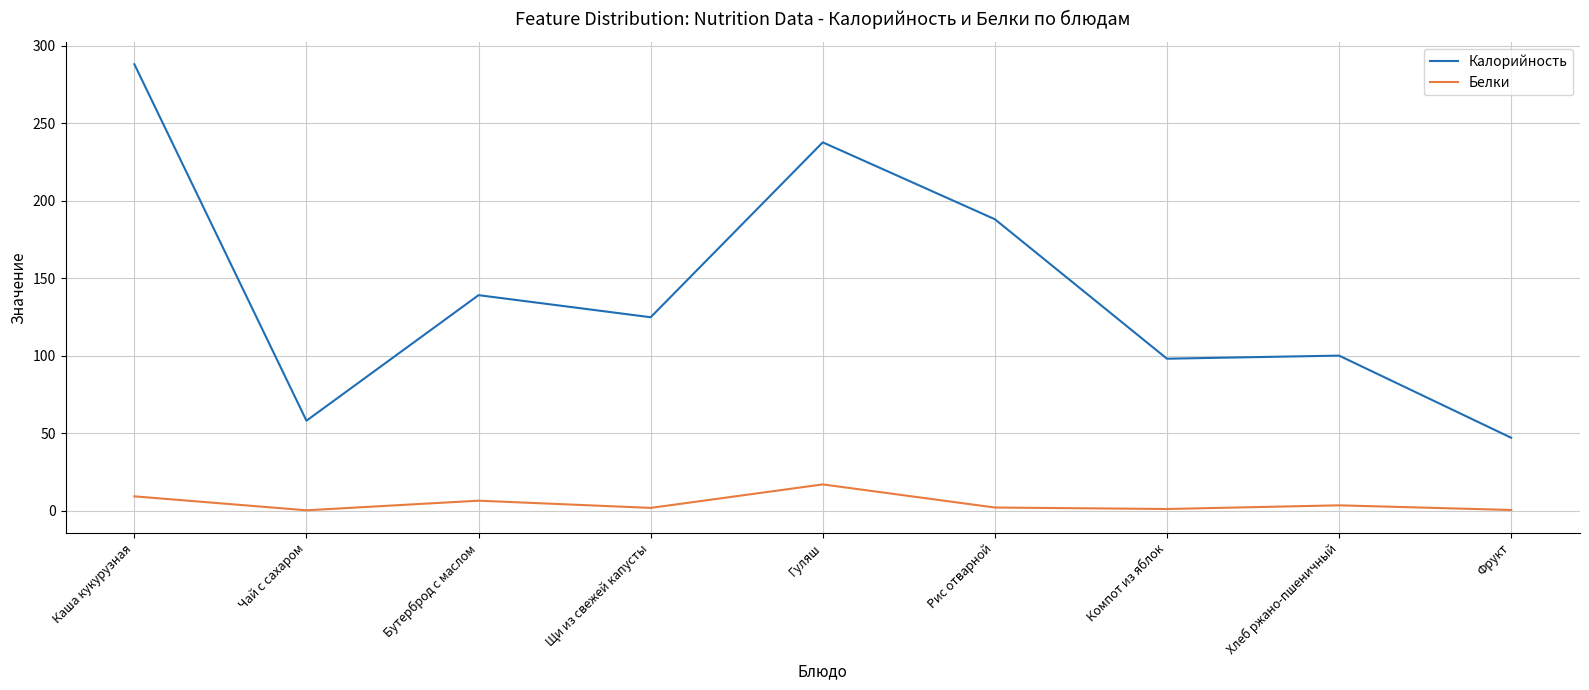

What is the greatest value displayed?

288.0